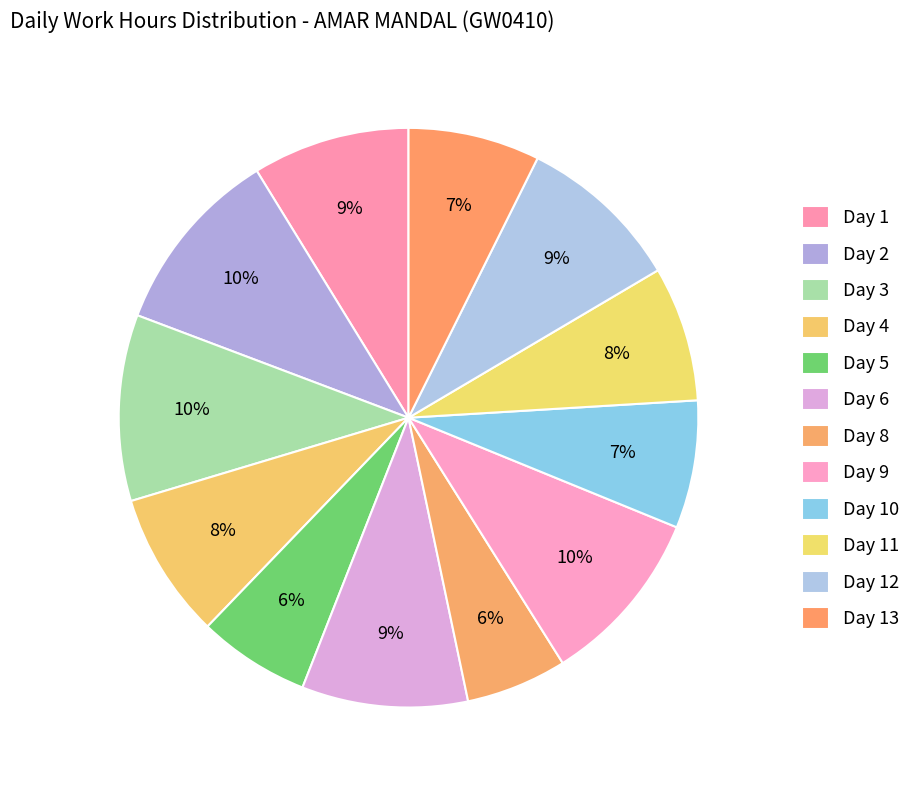

Which slice is the largest?

Day 2